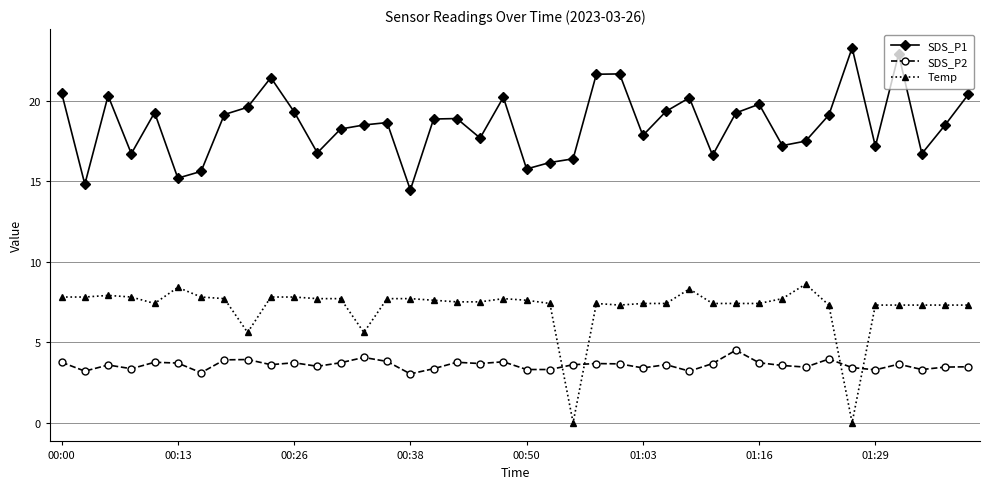

True or false: SDS_P1 and Temp intersect in this chart.

False